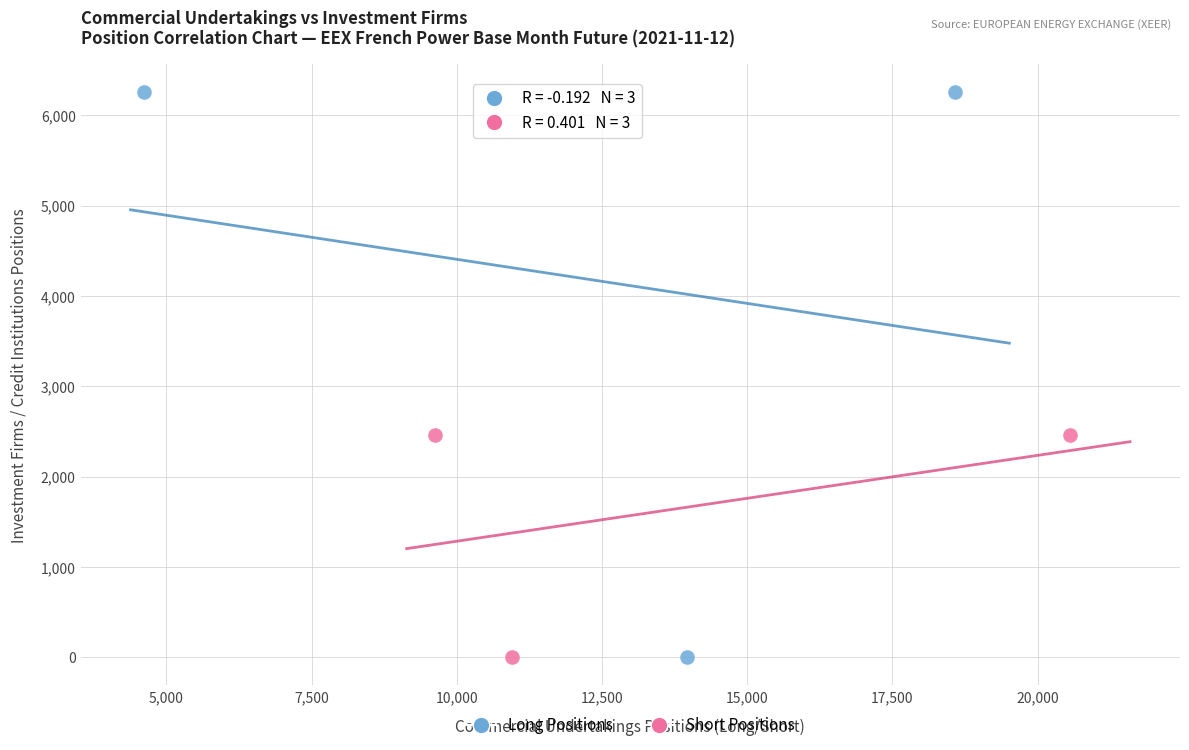

Which series has the widest spread of Y values?

Long Positions